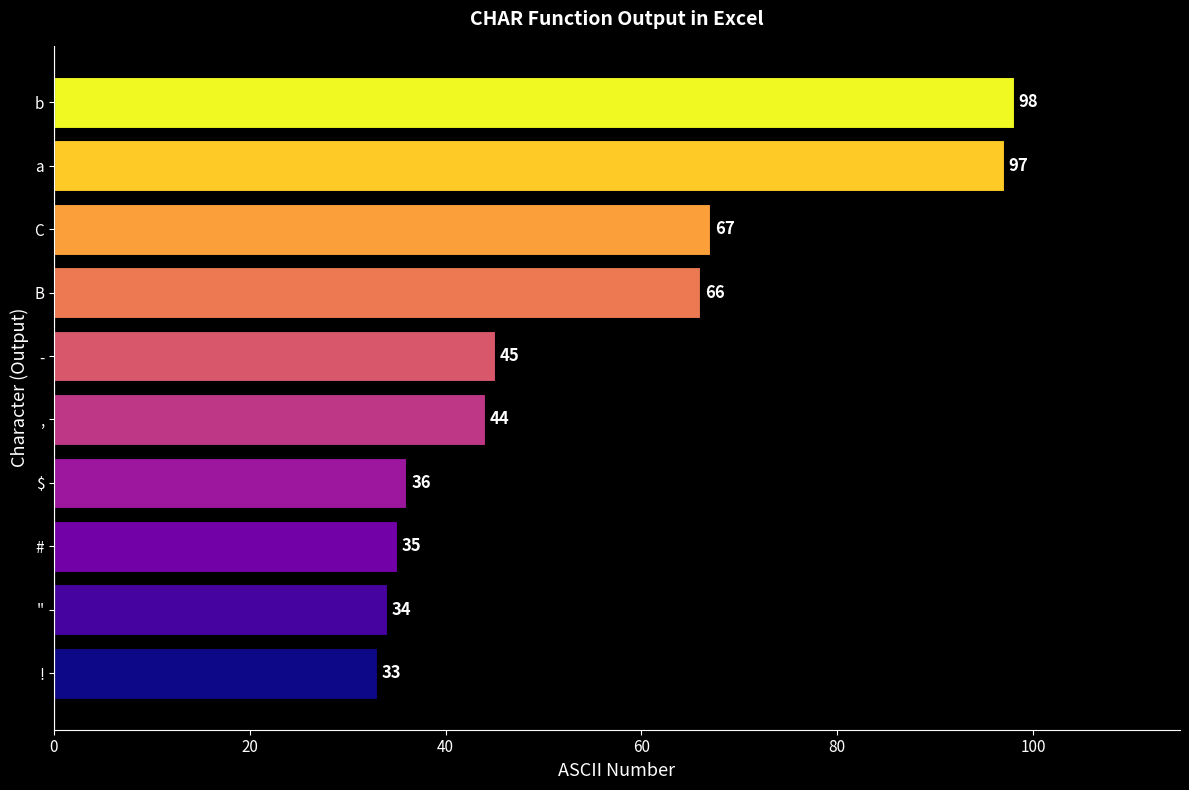

List the labels in order of value, largest first.

b, a, C, B, -, ,, $, #, ", !